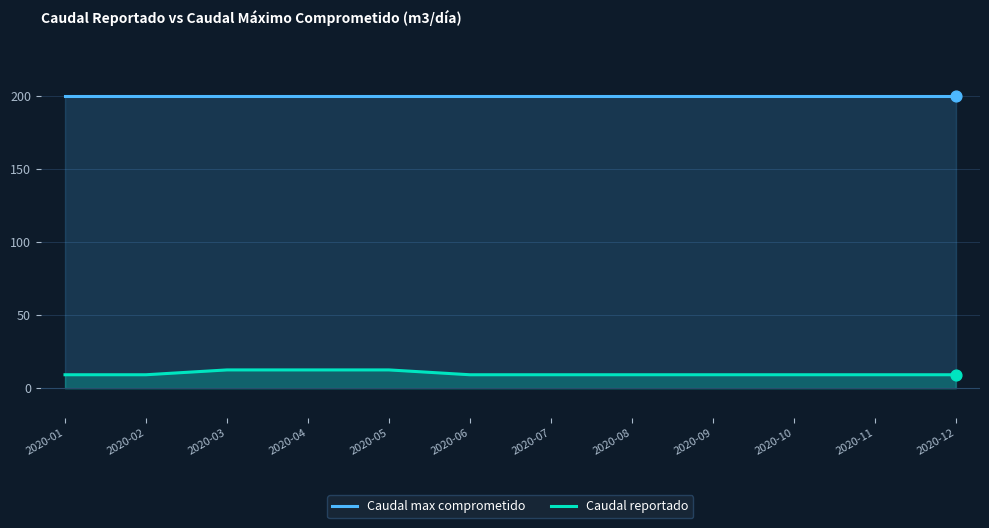

At how many categories does at least one series exceed 164?

12